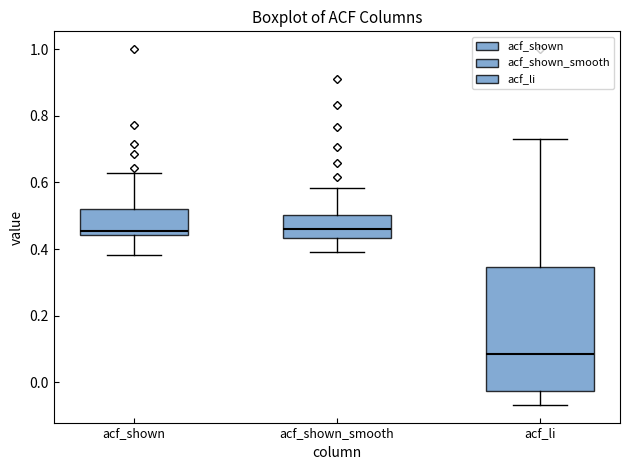

Which box is the tallest, from its lower edge to its upper edge?

acf_li